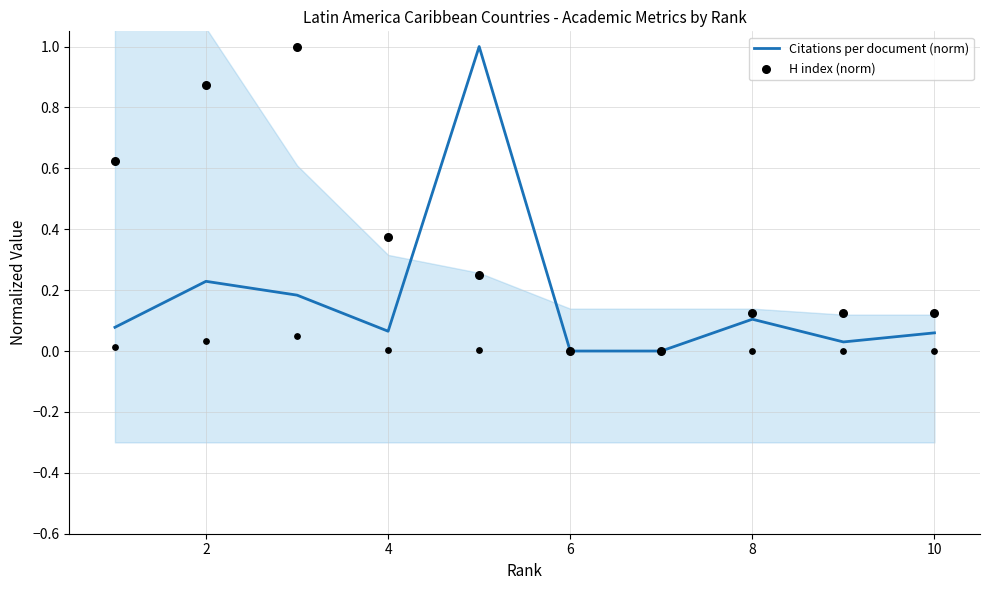

Which series reaches the minimum Y coordinate?

Citations per document (norm)